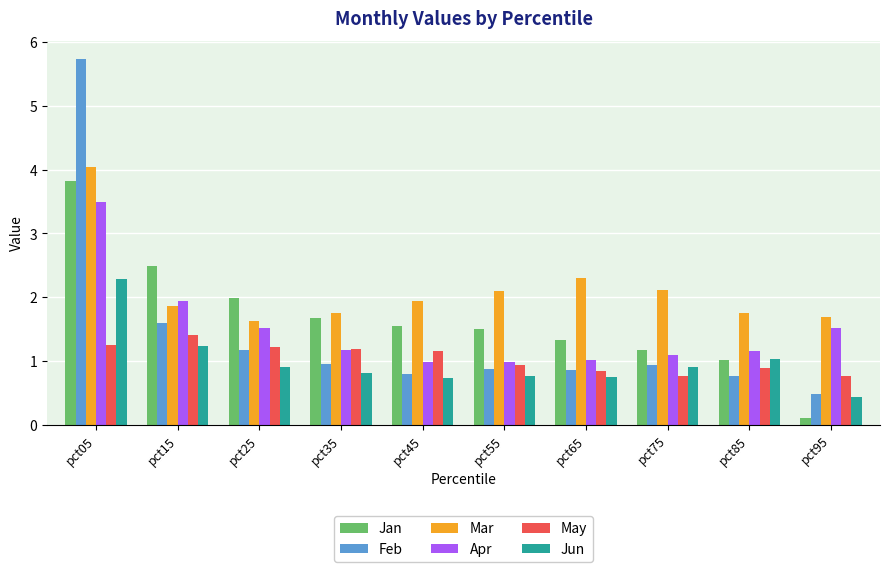

What is the total value across all series at pct75?

7.0